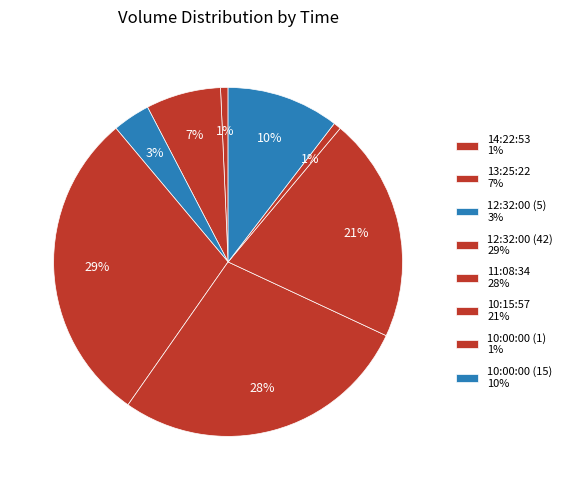

To the nearest percent, what is the difference between the 10:00:00 (1) and 11:08:34 slice percentages?

27%